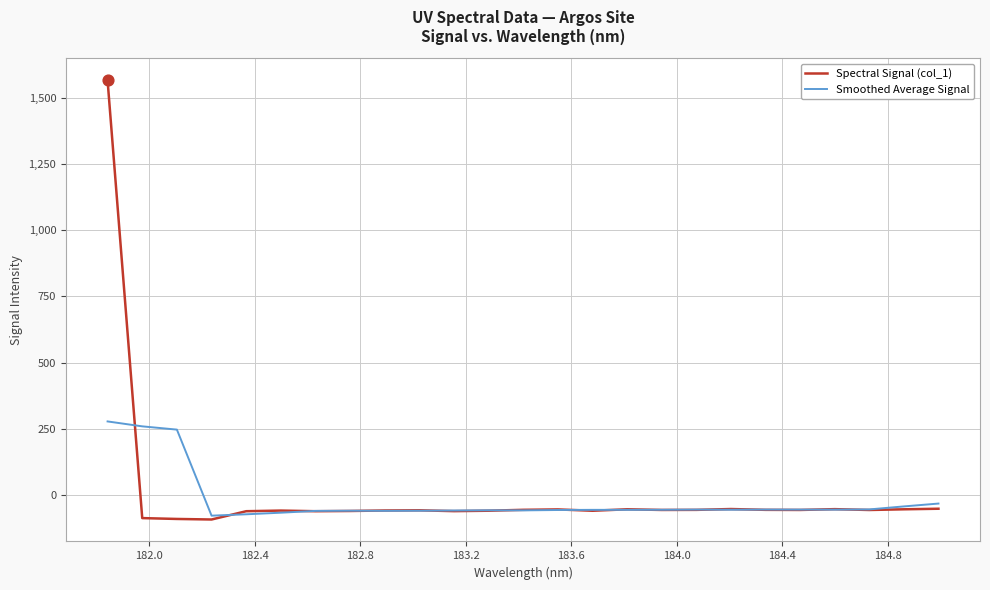

What are all the series names shown in the legend?

Spectral Signal (col_1), Smoothed Average Signal